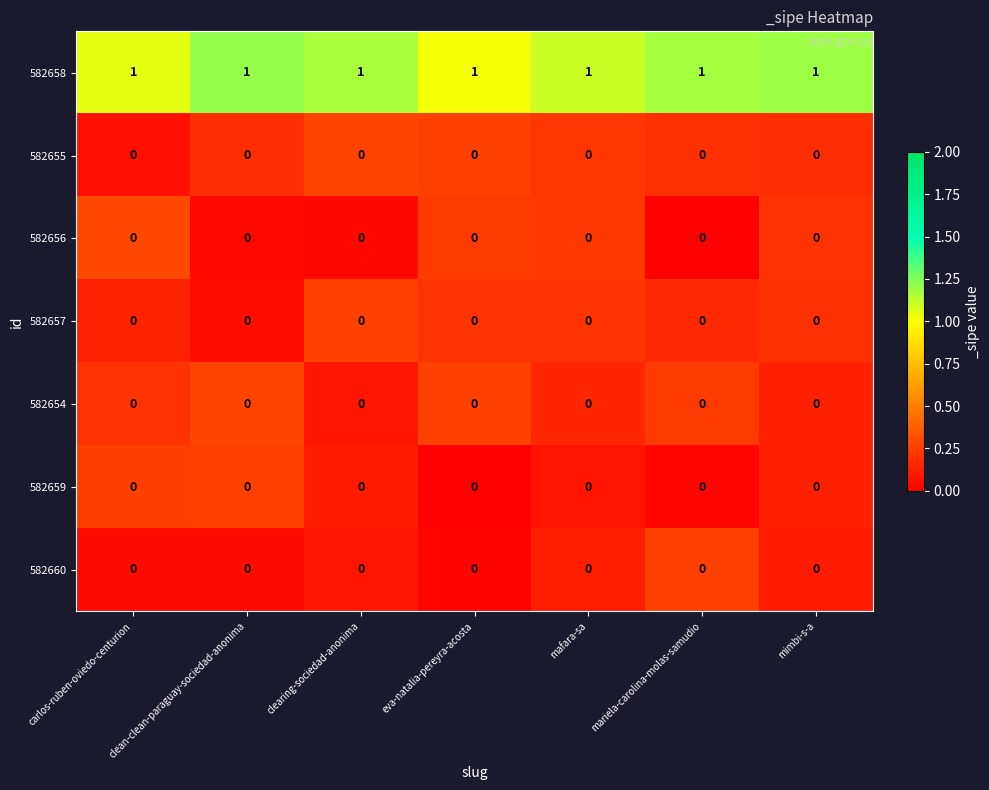

How many series are shown in this chart?

7